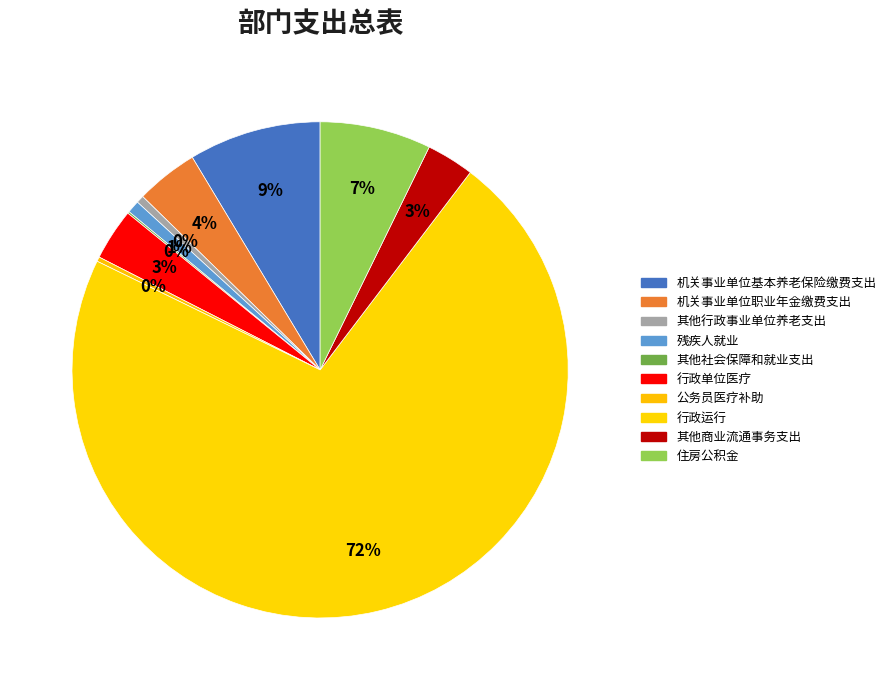

Which category has the smallest portion of the pie?

其他社会保障和就业支出